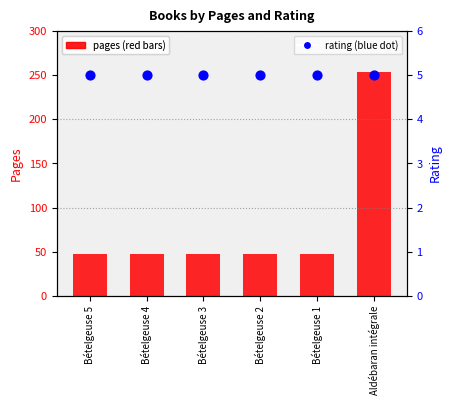

At how many categories does at least one series exceed 209?

1